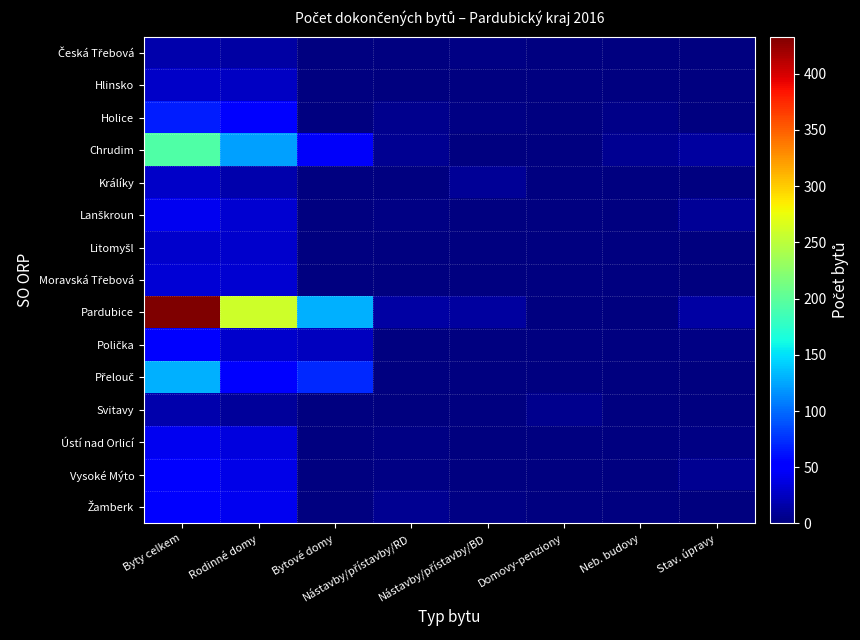

Which series has the widest spread of values?

Pardubice